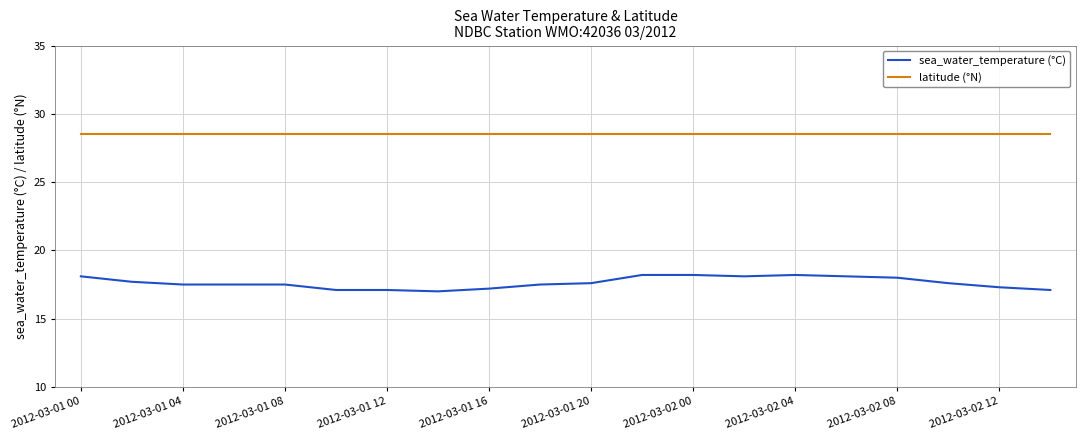

Rank the series by their average value, from highest to lowest.

latitude (°N), sea_water_temperature (°C)